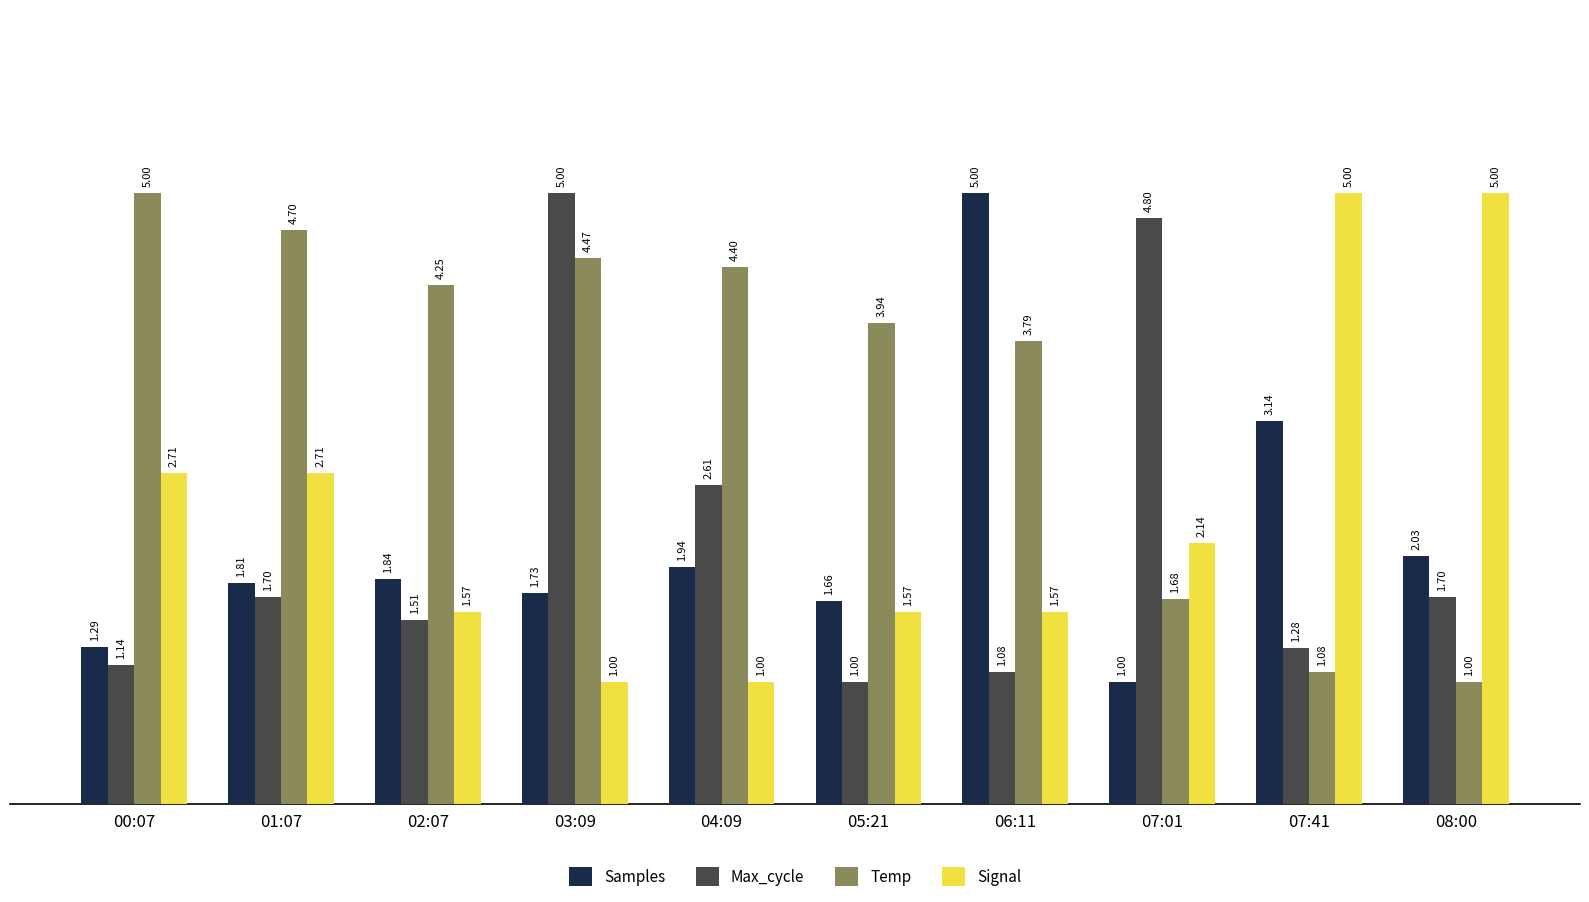

What is the difference between the Max_cycle values at 02:07 and 07:01?

3.3